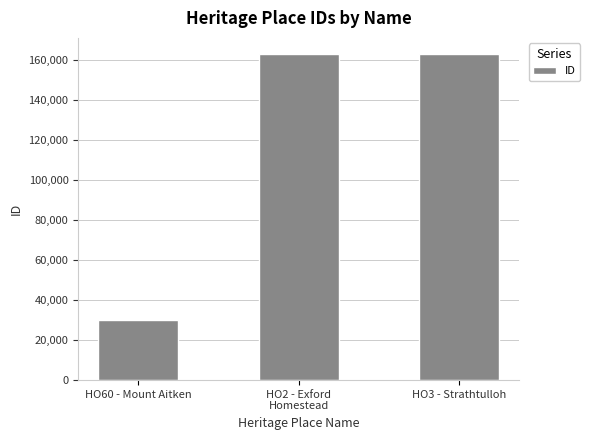

What position from the left is HO3 - Strathtulloh?

3